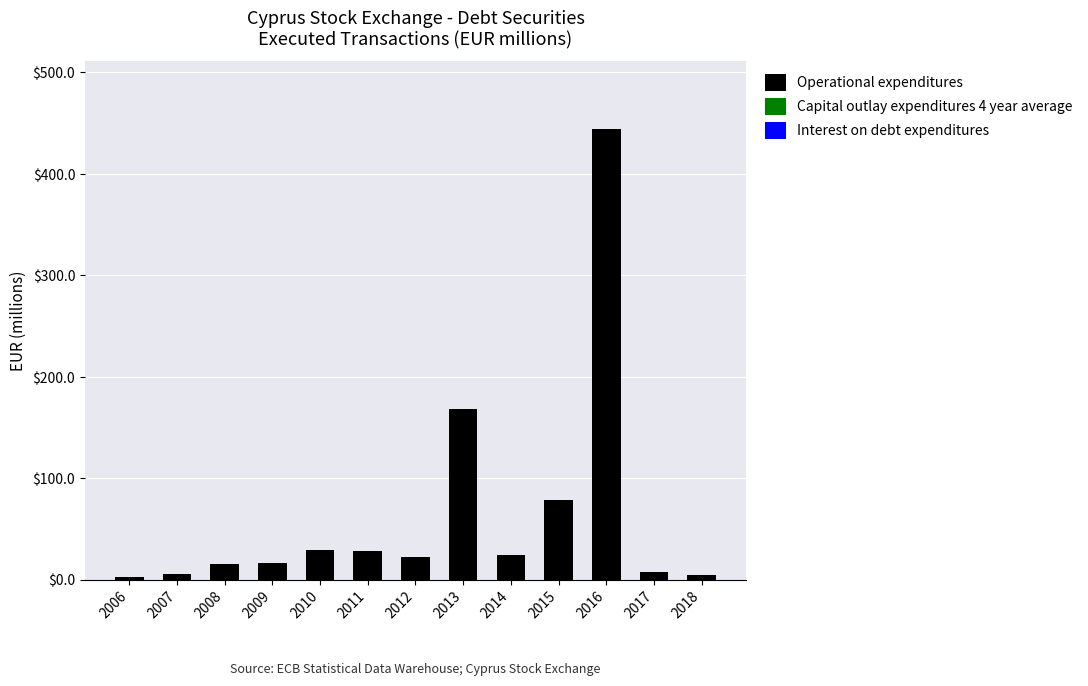

What is the maximum value shown in the chart?

444.2